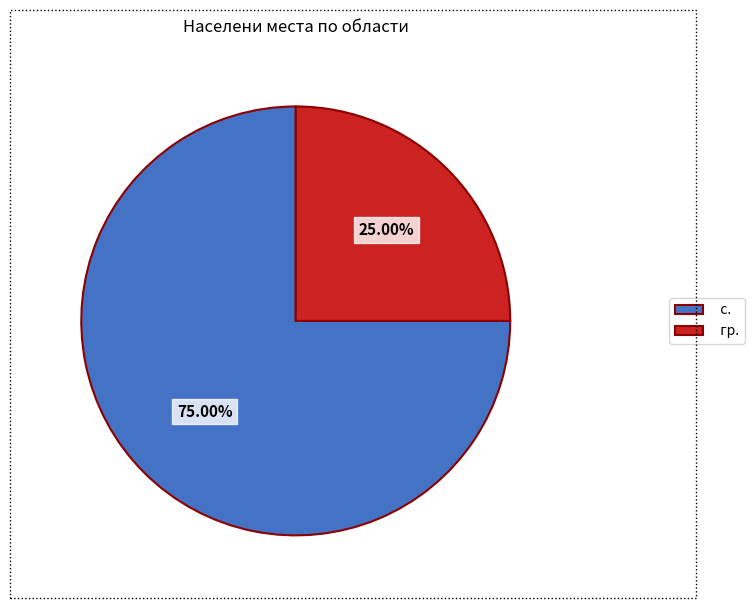

Which has a higher value, гр. or с.?

с.